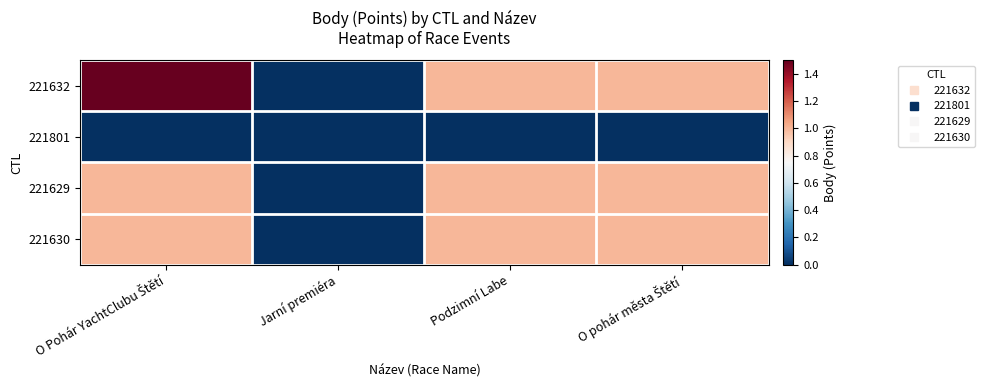

At which category is the sum across all series the highest?

O Pohár YachtClubu Štětí